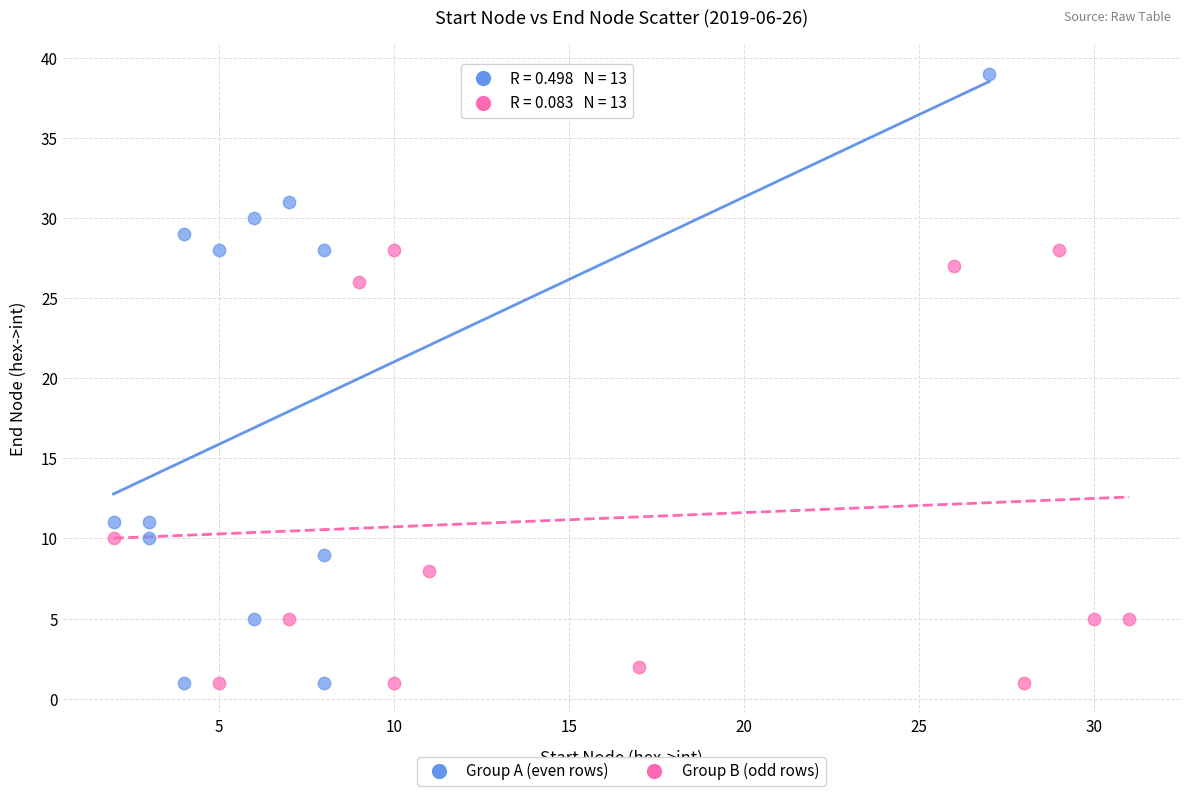

Which series has the largest Y range (max minus min)?

Group A (even rows)